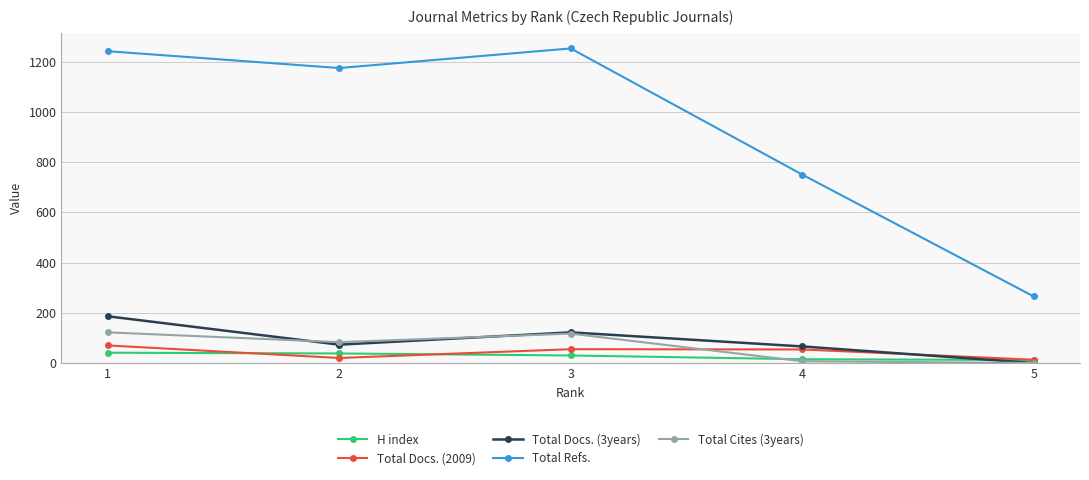

What is the difference between the highest and lowest values at 2?

1154